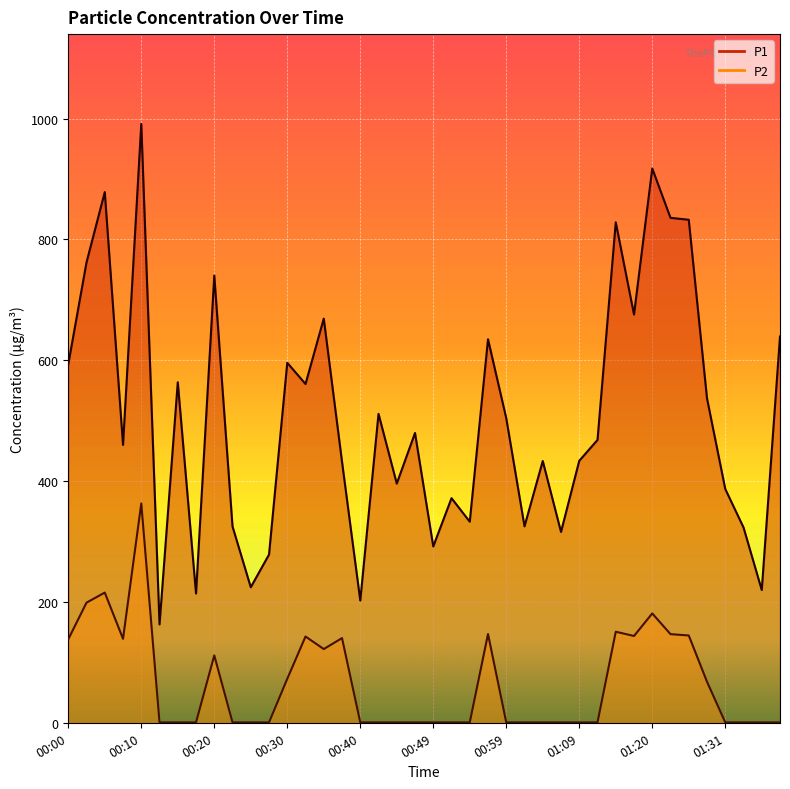

Reading left to right, extract all data points from this chart.

P1: 00:00=593.4	00:03=762.1	00:05=878.3	00:08=459.8	00:10=991.1	00:13=162.8	00:15=563.5	00:17=213.9	00:20=740.2	00:22=324.9	00:25=224.3	00:27=278.4	00:30=595.8	00:32=560.7	00:35=668.9	00:37=431.9	00:40=202.3	00:42=511.3	00:44=395.9	00:47=479.6	00:49=291.8	00:52=371.7	00:54=332.8	00:57=634.8	00:59=504.0	01:02=325.1	01:04=433.2	01:07=315.9	01:09=433.6	01:12=468.1	01:14=828.3	01:17=675.6	01:20=917.4	01:23=835.7	01:26=832.5	01:28=537.0	01:31=386.9	01:33=323.3	01:36=219.7	01:38=639.3
P2: 00:00=138.3	00:03=198.8	00:05=215.4	00:08=139.0	00:10=363.0	00:13=0.6	00:15=0.6	00:17=0.6	00:20=111.5	00:22=0.6	00:25=0.6	00:27=0.6	00:30=72.8	00:32=142.8	00:35=122.0	00:37=140.1	00:40=0.6	00:42=0.6	00:44=0.6	00:47=0.6	00:49=0.6	00:52=0.6	00:54=0.6	00:57=146.9	00:59=0.6	01:02=0.6	01:04=0.6	01:07=0.6	01:09=0.6	01:12=0.6	01:14=150.7	01:17=143.6	01:20=180.9	01:23=146.7	01:26=144.5	01:28=67.9	01:31=0.6	01:33=0.6	01:36=0.6	01:38=0.6